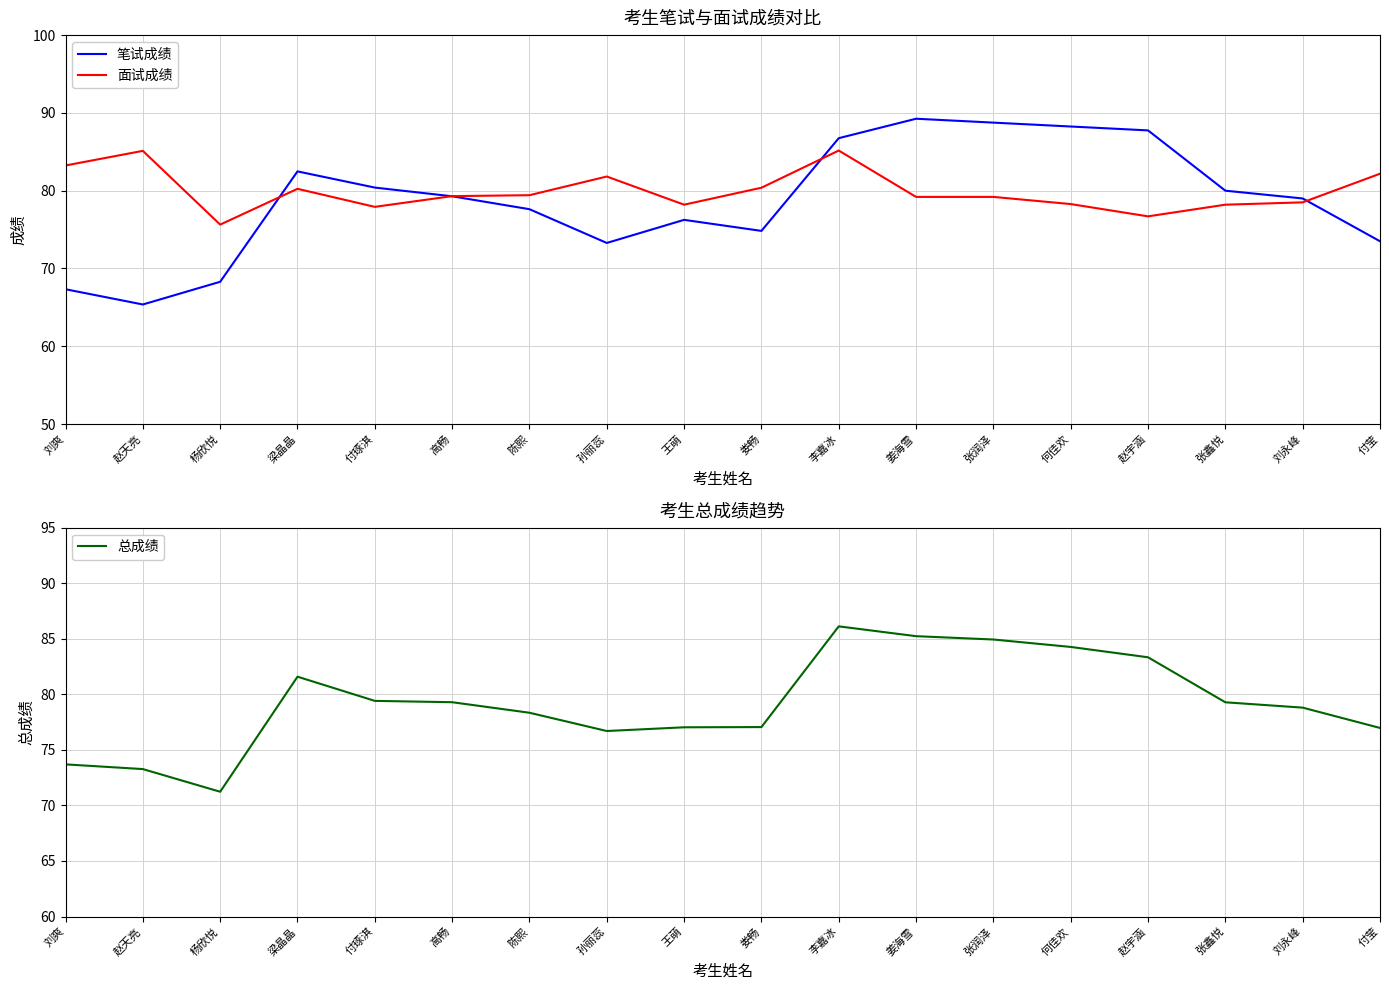

What is the difference between the 面试成绩 values at 付莹 and 孙丽蕊?

0.4